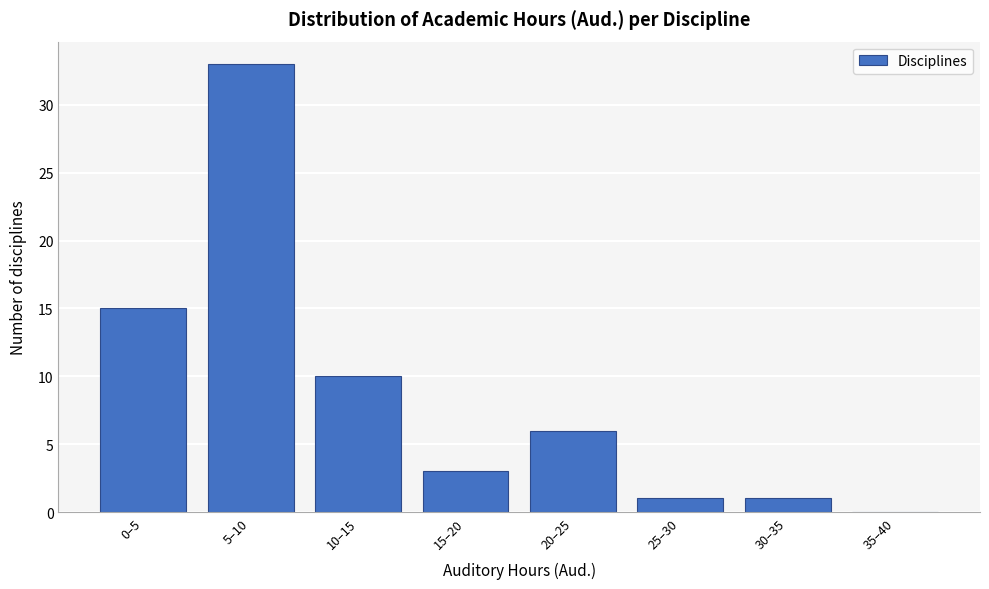

Reading left to right, list all the values displayed in this chart.

0–5=15	5–10=33	10–15=10	15–20=3	20–25=6	25–30=1	30–35=1	35–40=0